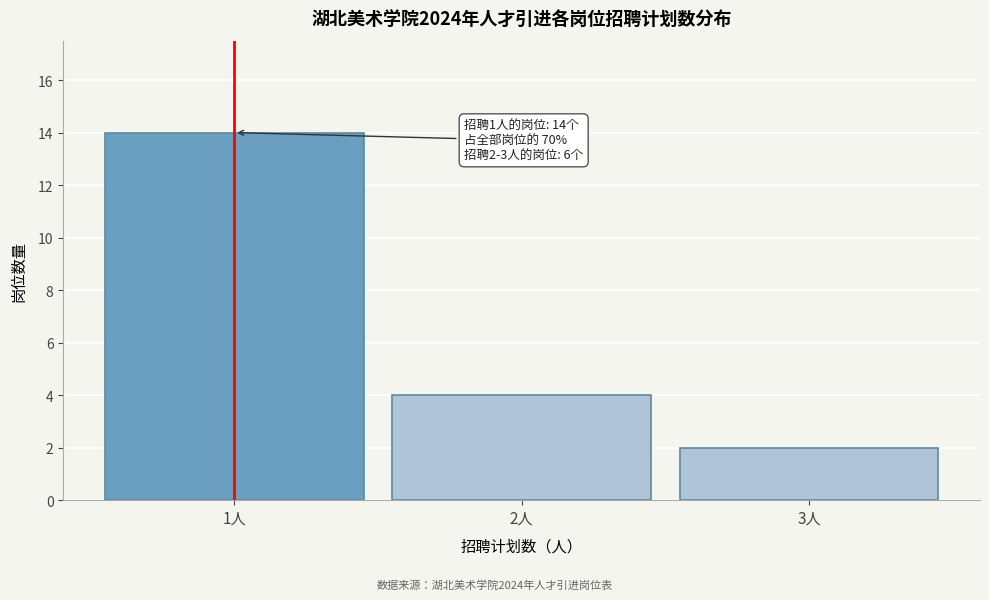

Reading left to right, list all the values displayed in this chart.

1人=14	2人=4	3人=2